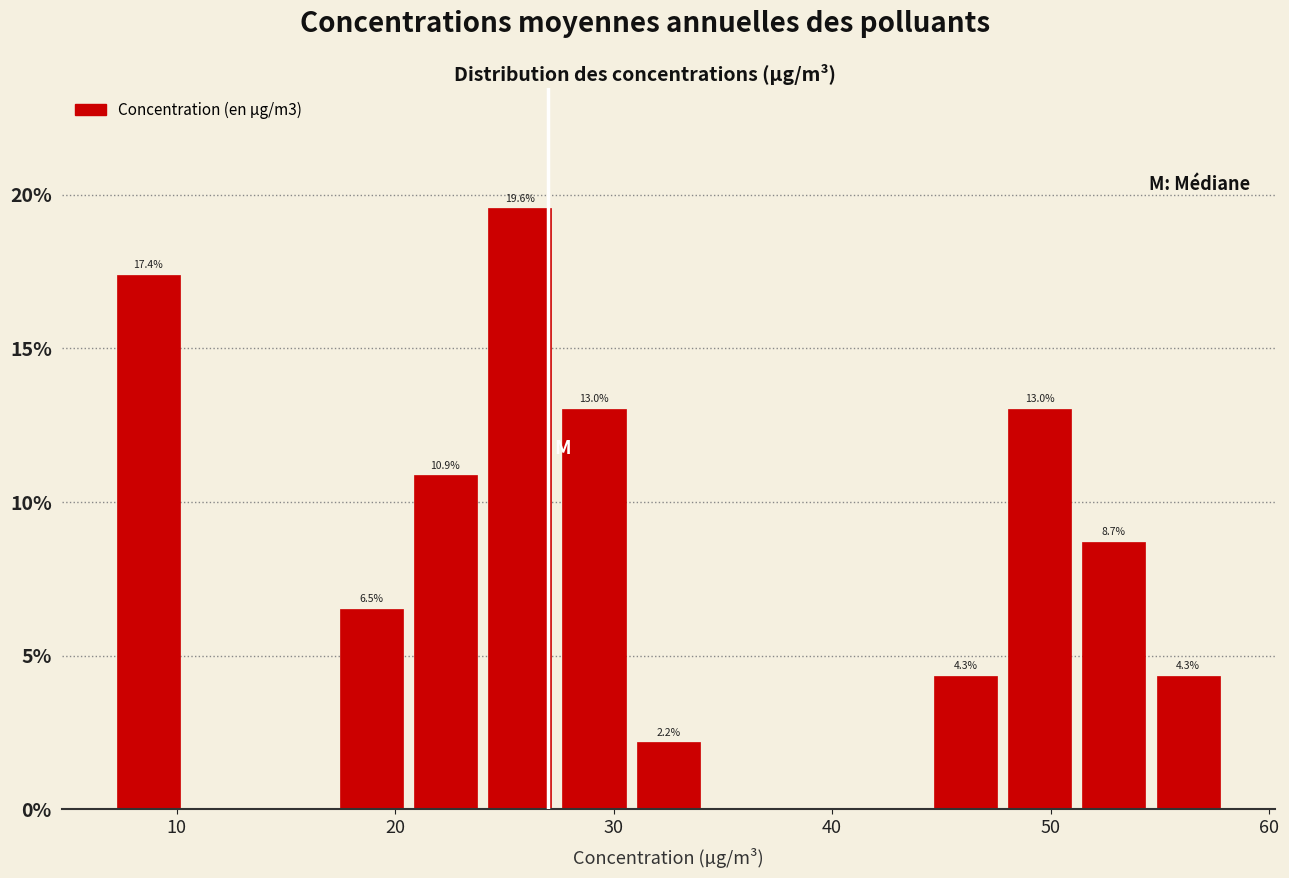

Around what value on the x-axis is the tallest bar? Give the approximate position of its centre, as read against the axis.

26